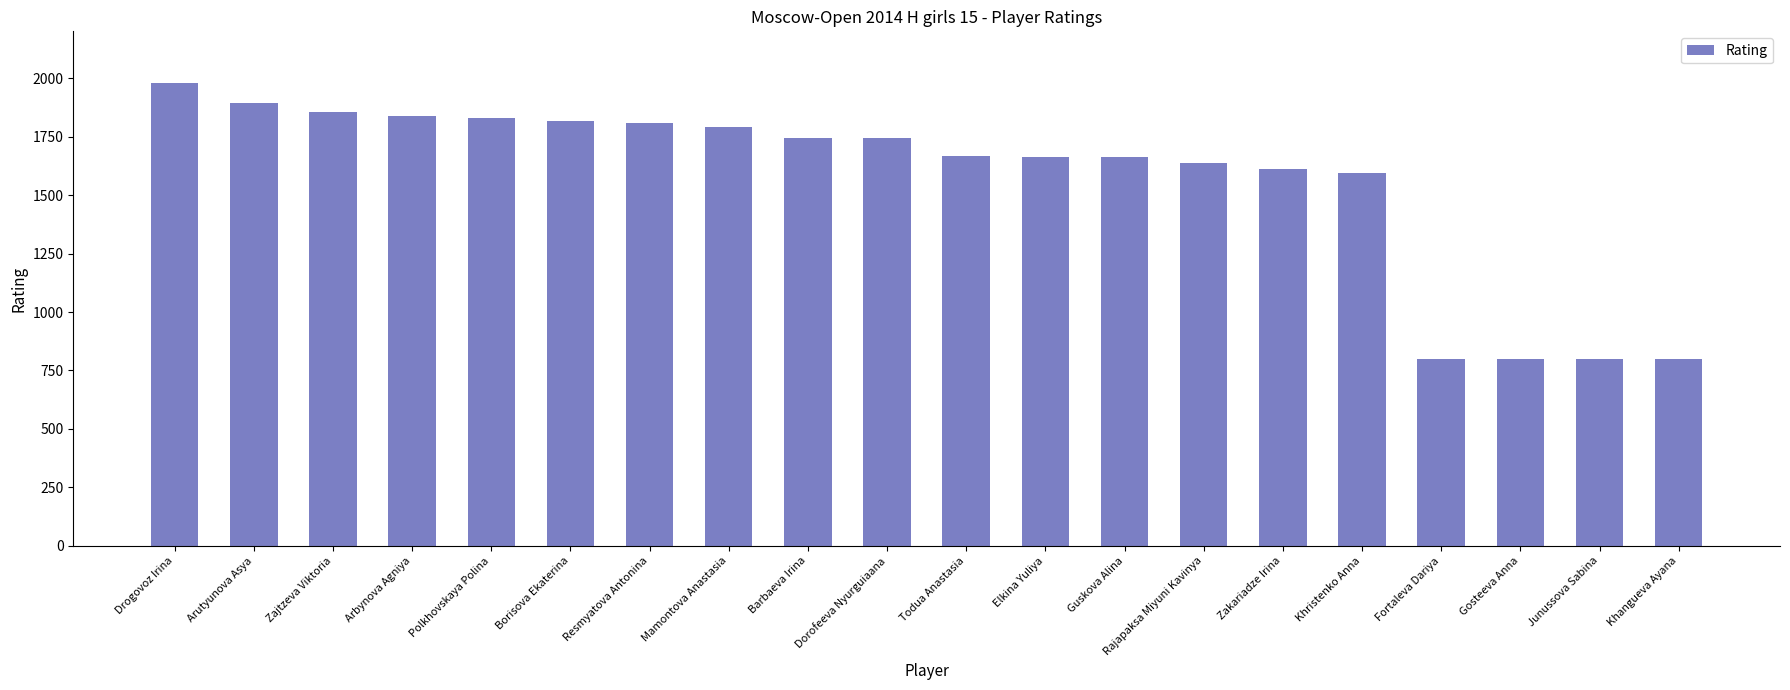

At which label is the value closest to 1390?

Khristenko Anna